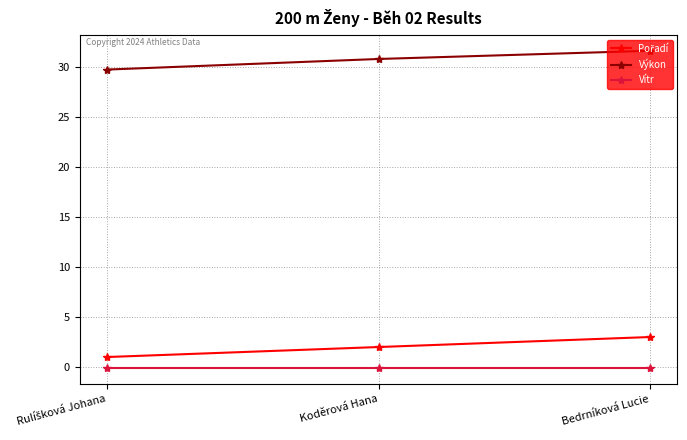

What is the difference between the second highest and minimum values in the Výkon series?

1.1